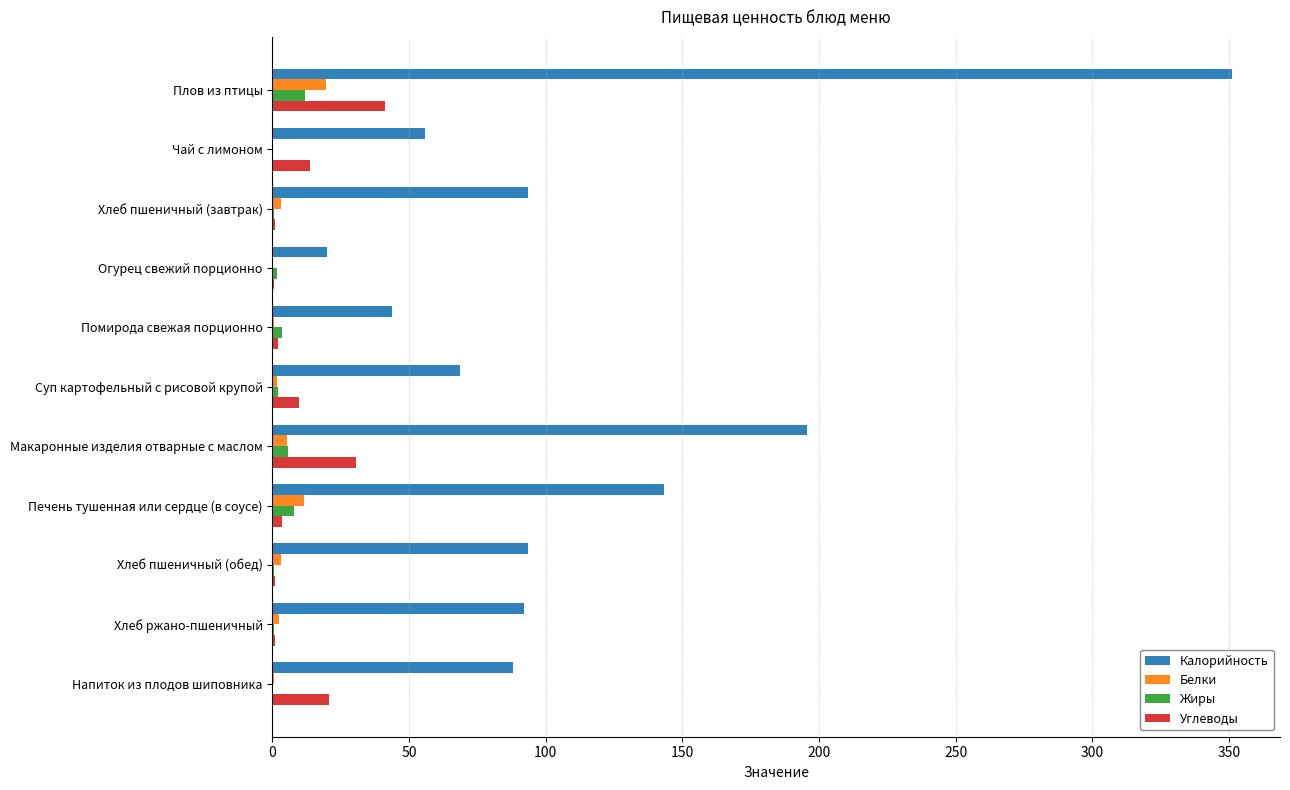

What is the sum of all Белки values?

48.1